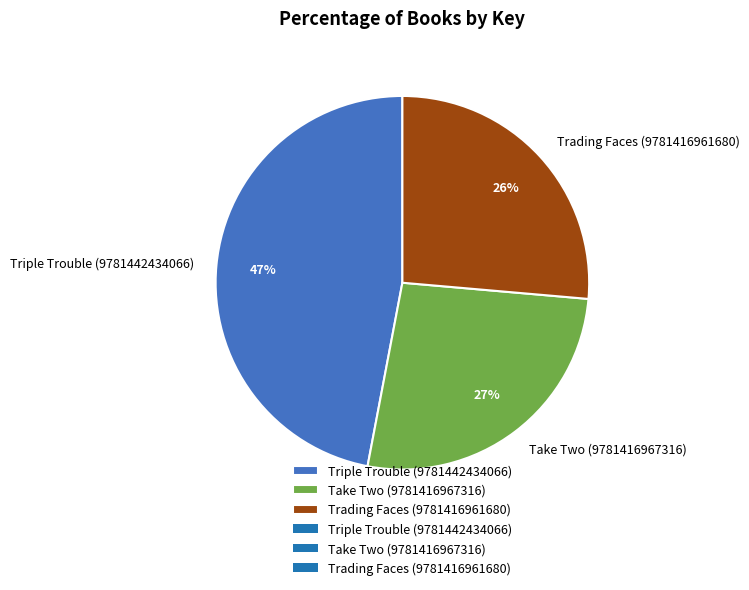

Approximately how many times larger is the value at Trading Faces (9781416961680) compared to Triple Trouble (9781442434066)?

0.6